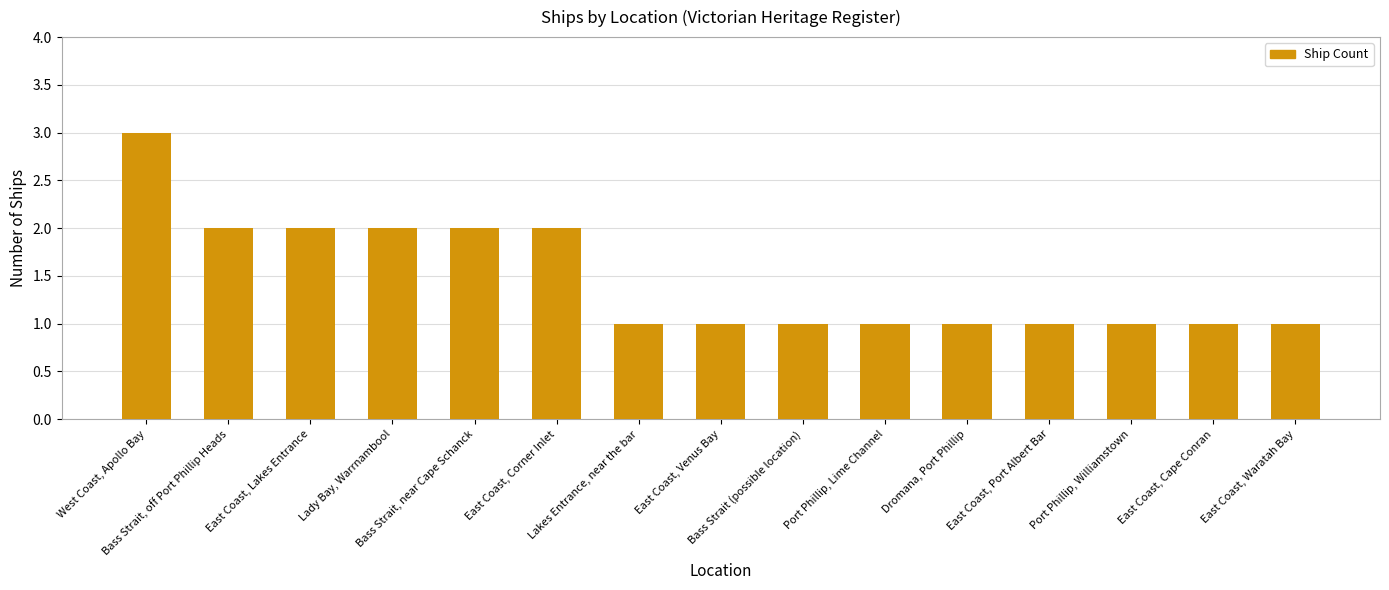

What is the label of the 5th bar from the left?

Bass Strait, near Cape Schanck